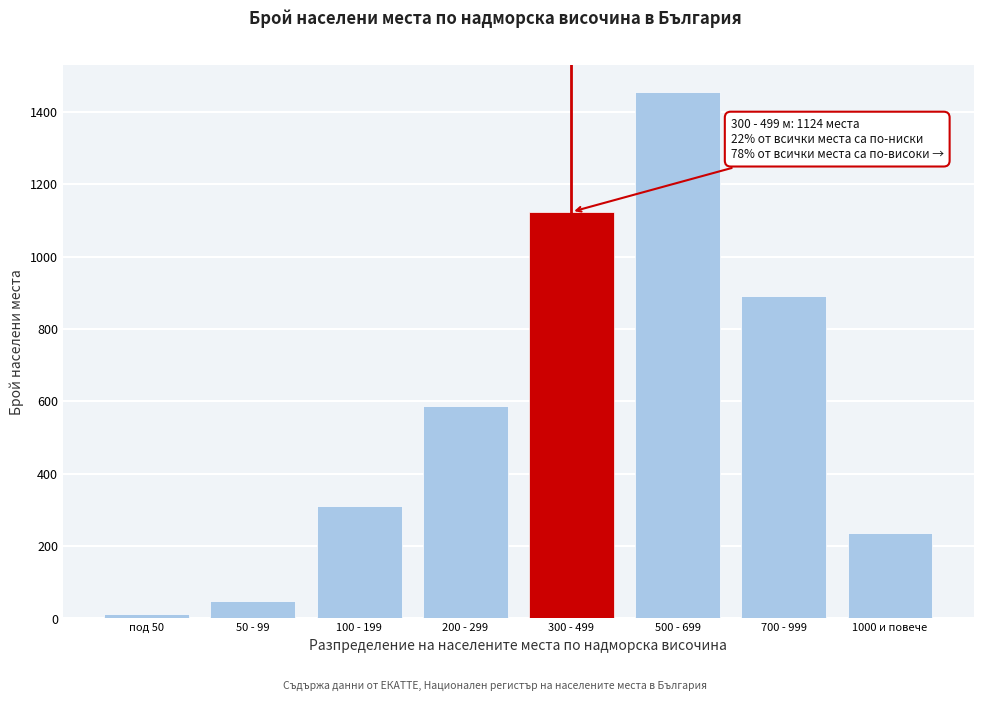

Reading left to right, transcribe all the data shown in this chart.

под 50=12	50 - 99=48	100 - 199=312	200 - 299=587	300 - 499=1124	500 - 699=1456	700 - 999=892	1000 и повече=237